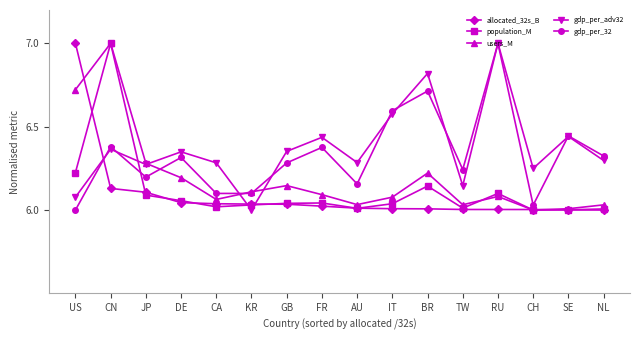

At which category does users_M reach its first local valley?

CA